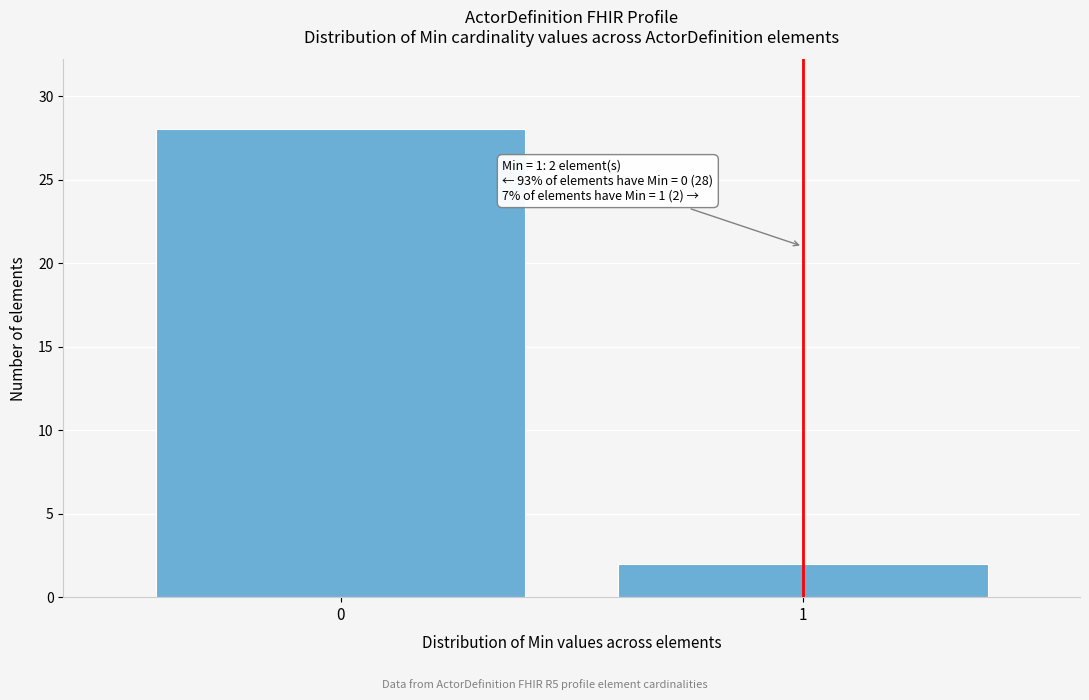

Reading left to right, list all the values displayed in this chart.

0=28	1=2